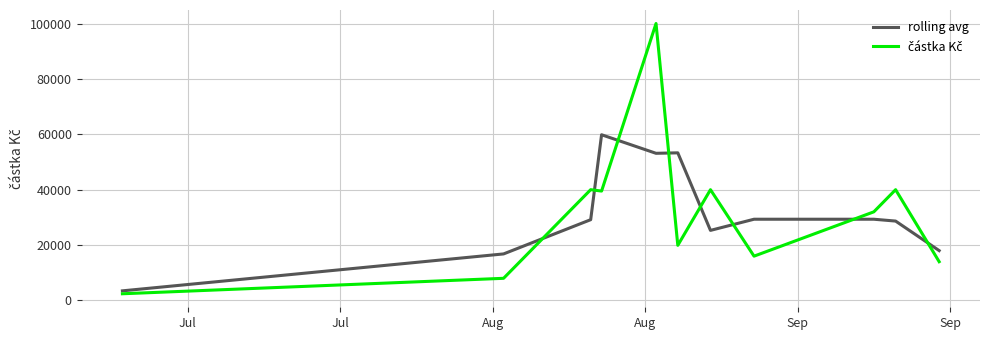

What is the greatest value displayed?

100000.0